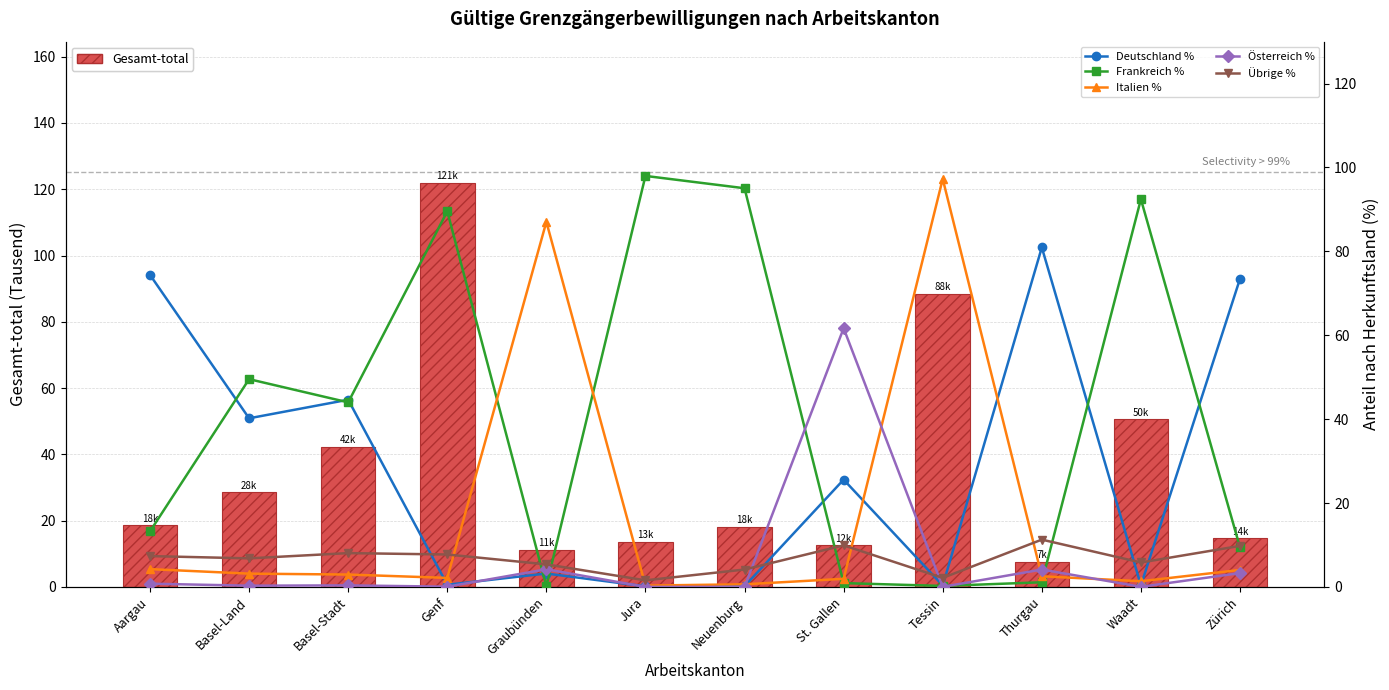

How many groups of bars are there?

12